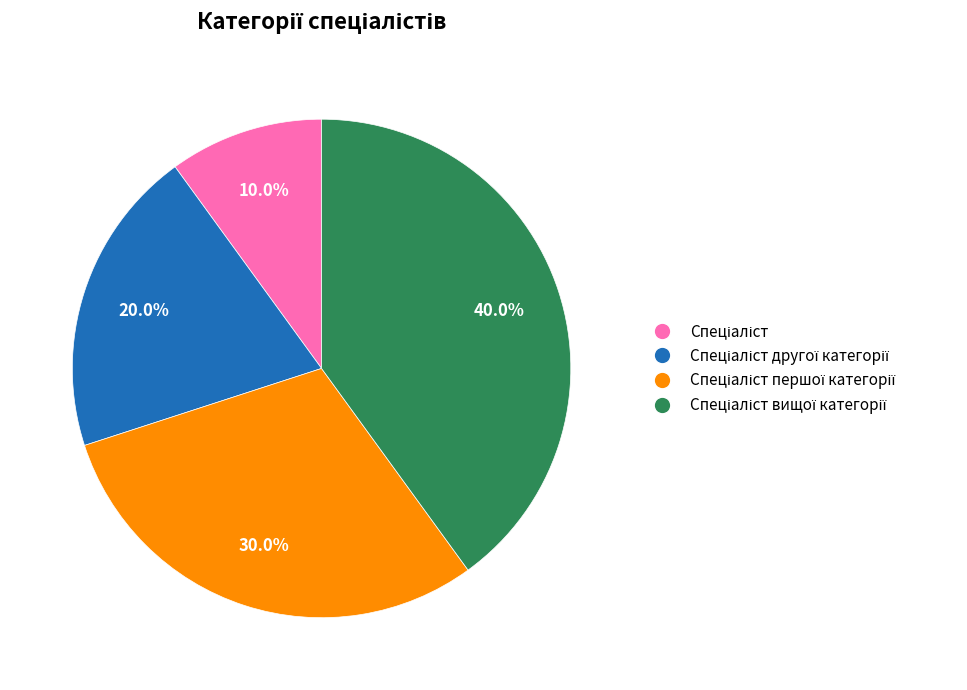

Is there a majority slice in this chart?

No